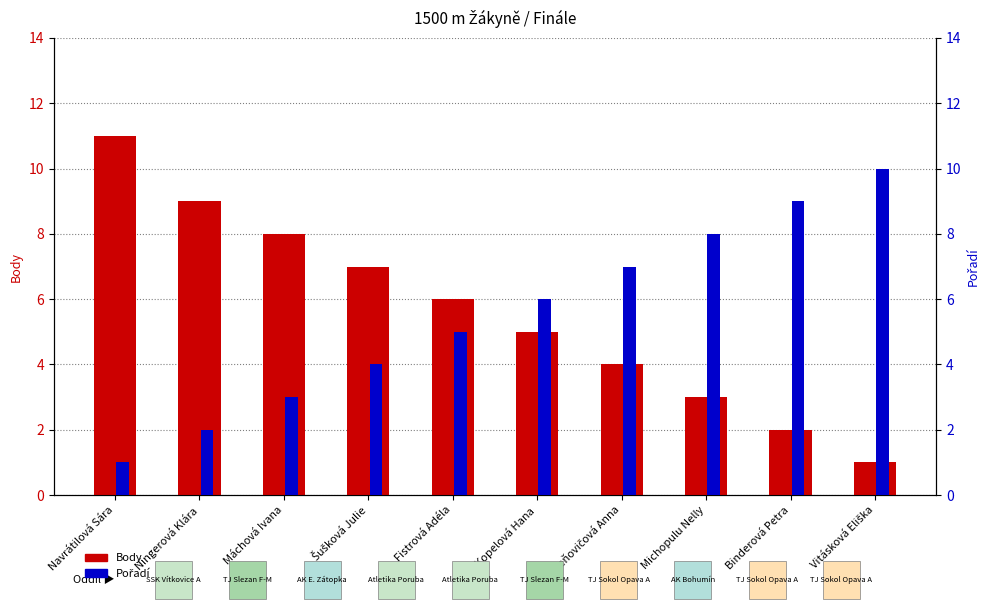

Which label corresponds to the smallest value in the chart?

Vitásková Eliška